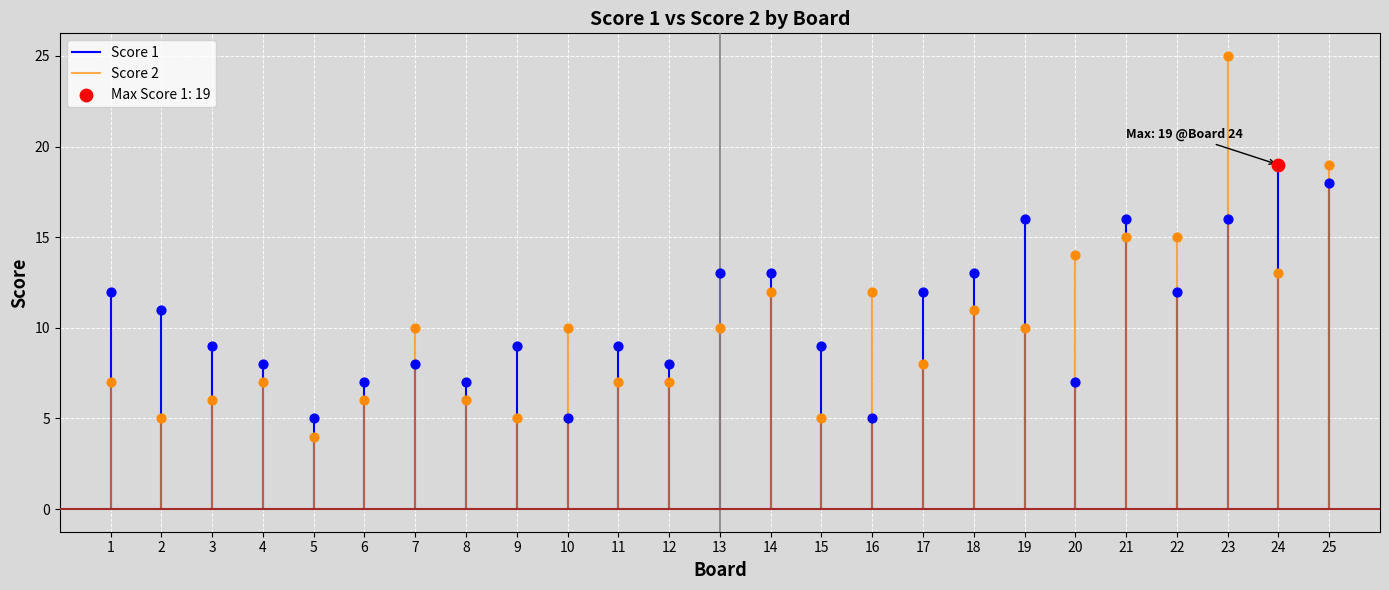

Which series has the largest total across all categories?

Score 1